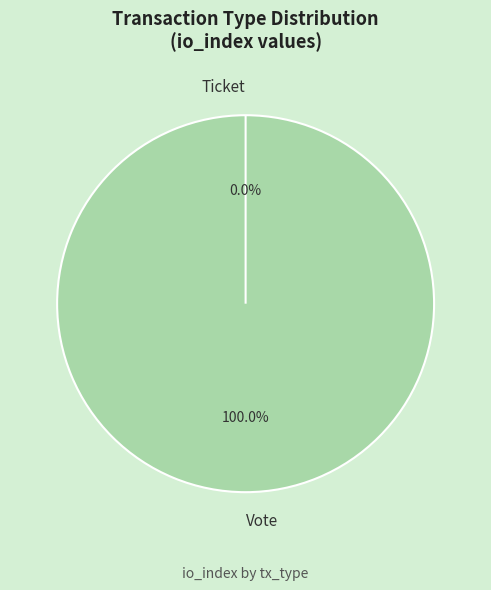

What is the smallest slice in the pie chart?

Ticket